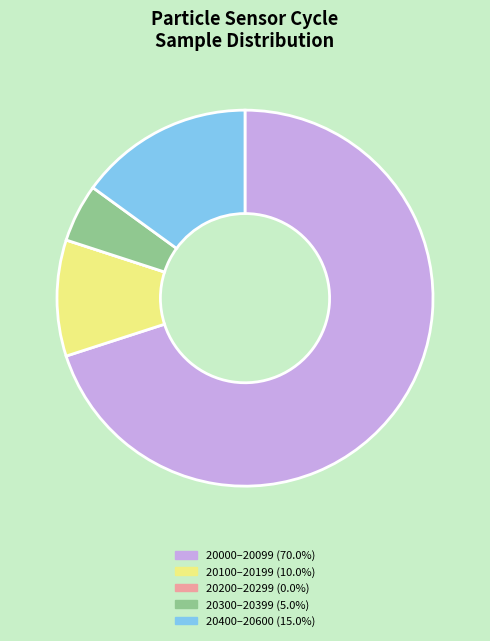

Do 20000–20099 (70.0%) and 20100–20199 (10.0%) together represent more than half of the pie?

Yes